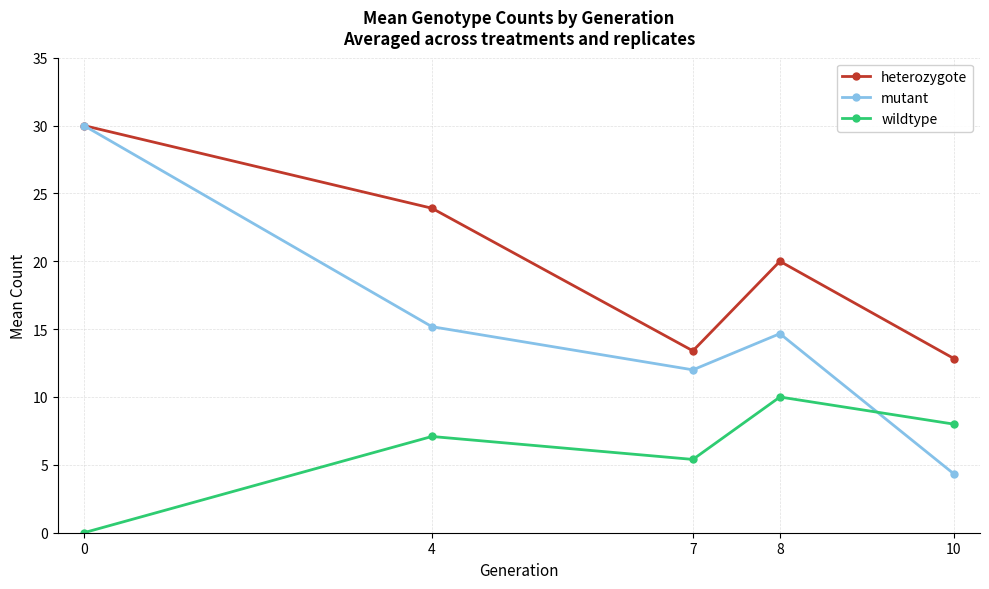

How many lines are shown in the chart?

3